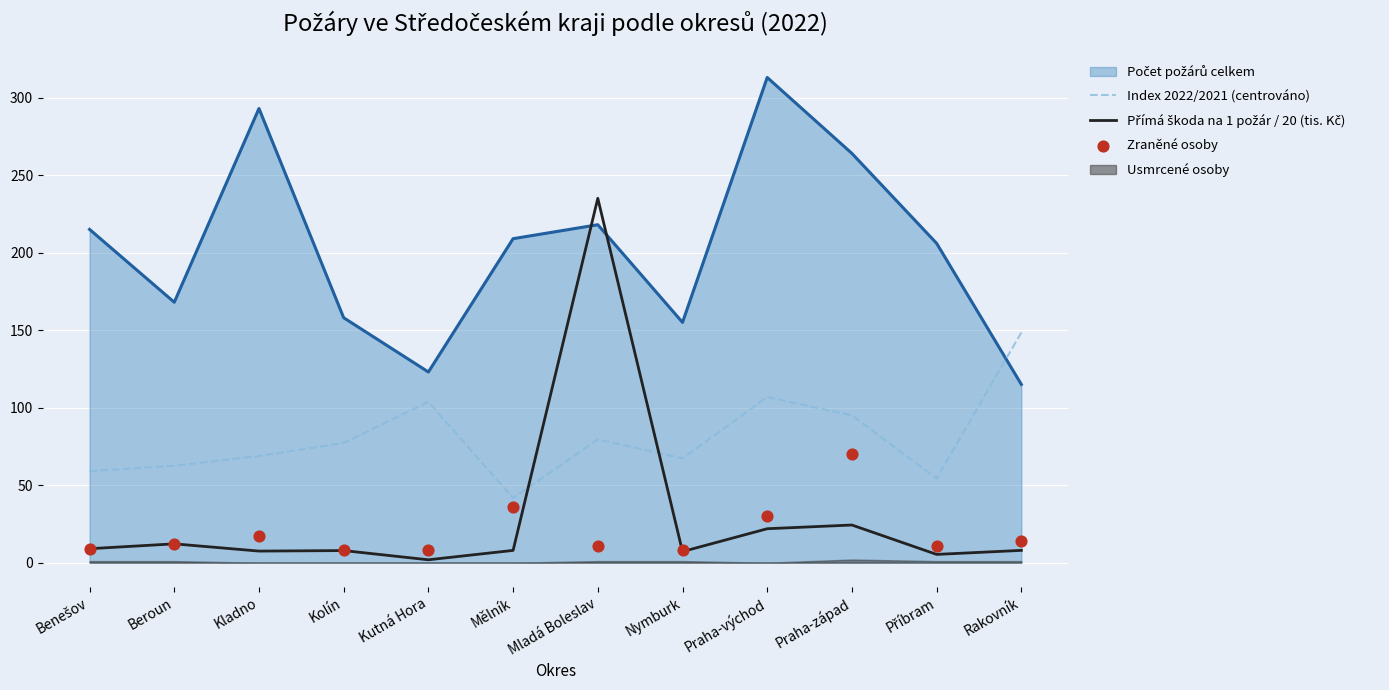

At how many categories does at least one series exceed 51?

11